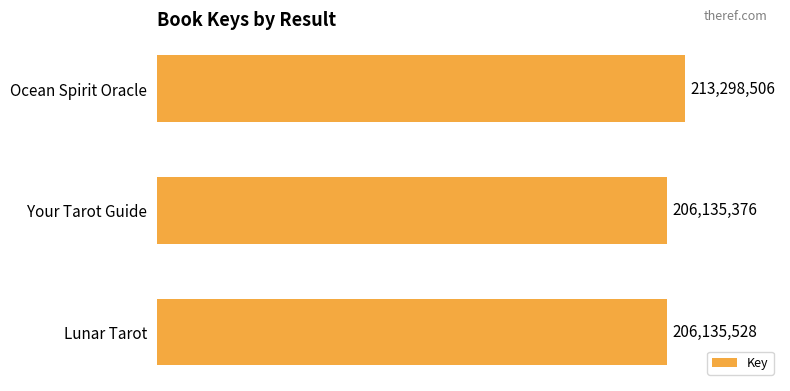

What is the minimum value shown in the chart?

206135376